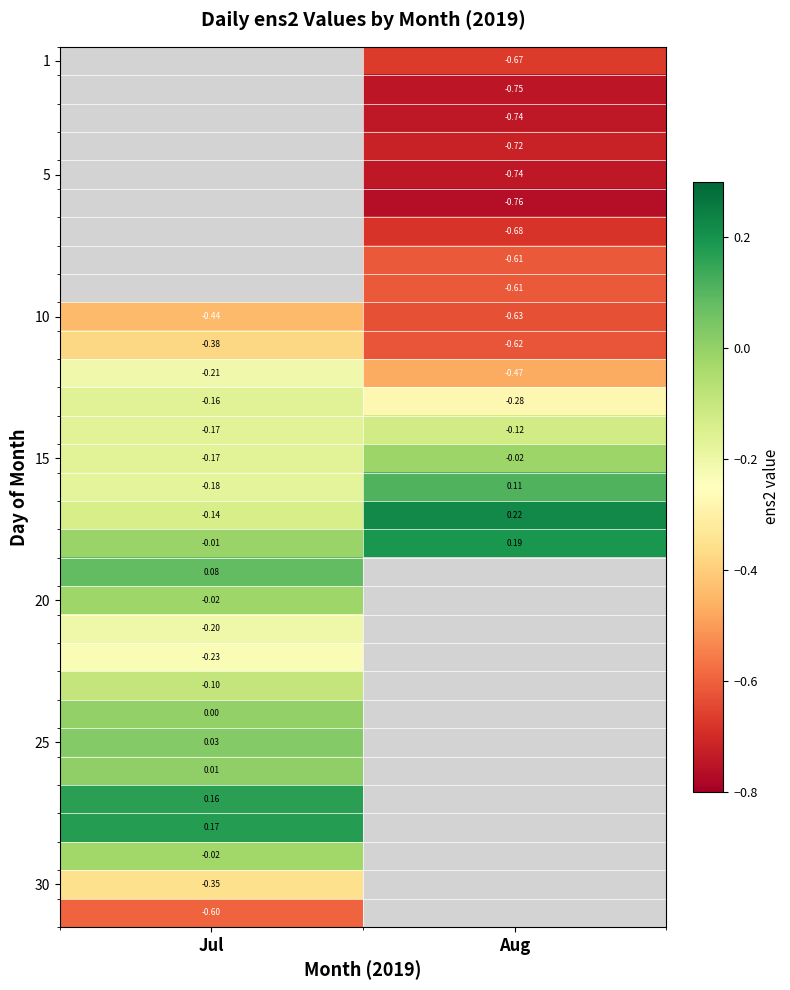

At which label is 10 closest to 0?

Jul